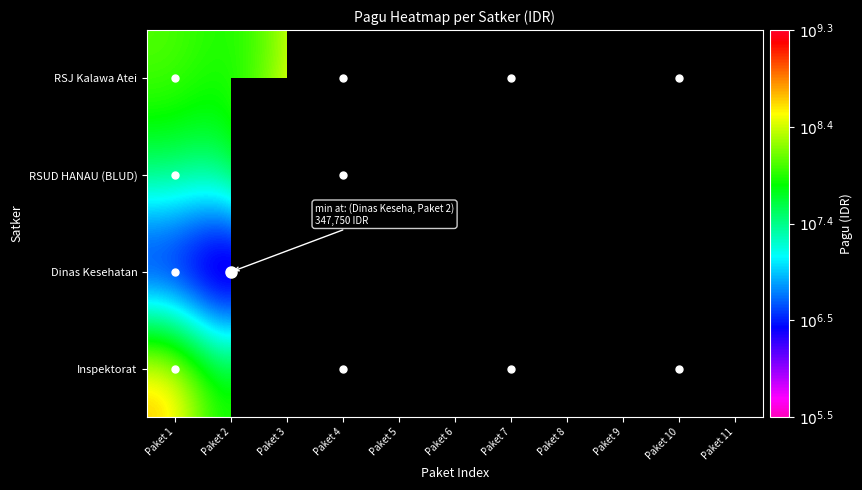

What is the minimum value for RSUD HANAU (BLUD)?

7.5